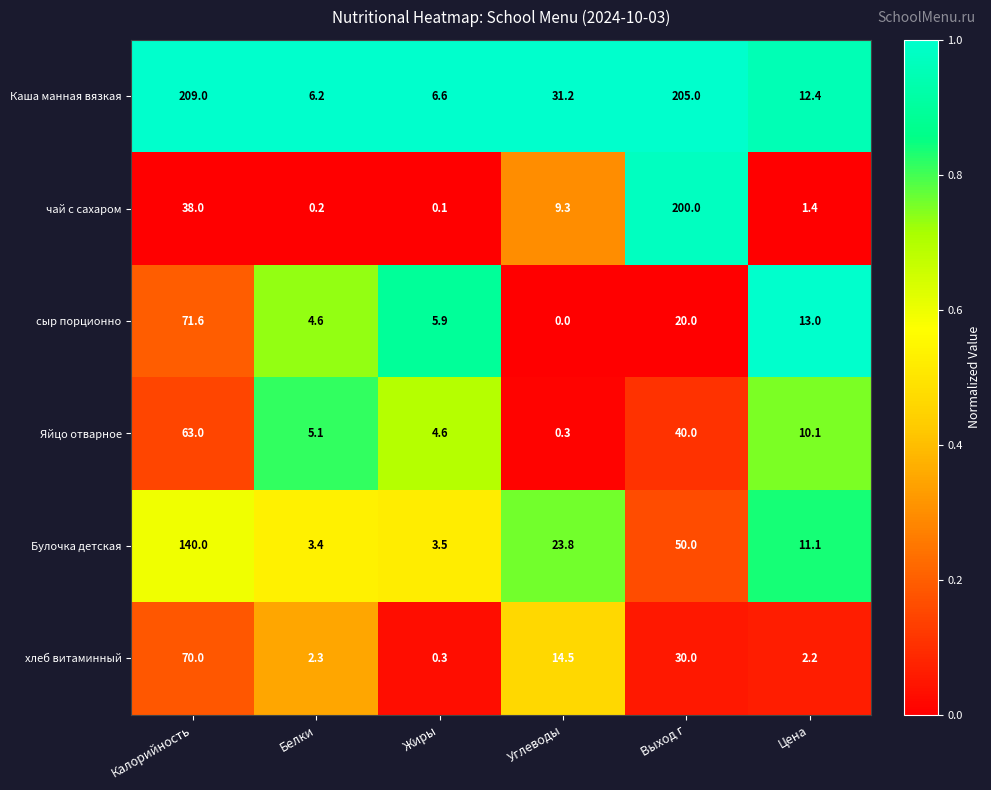

What is the difference between the maximum and minimum values in the хлеб витаминный series?

69.7